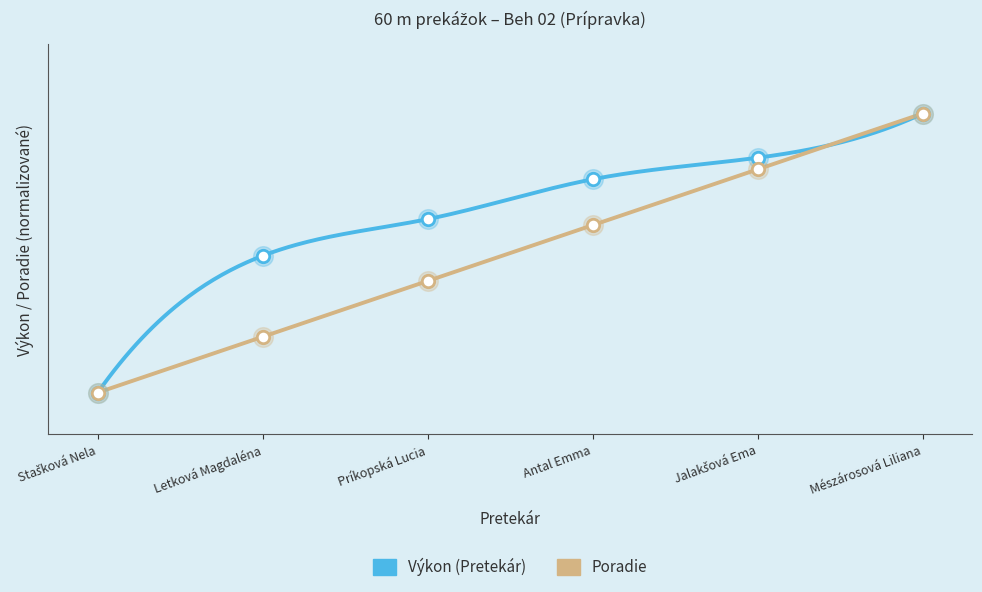

At which category is the sum across all series the highest?

Mészárosová Liliana